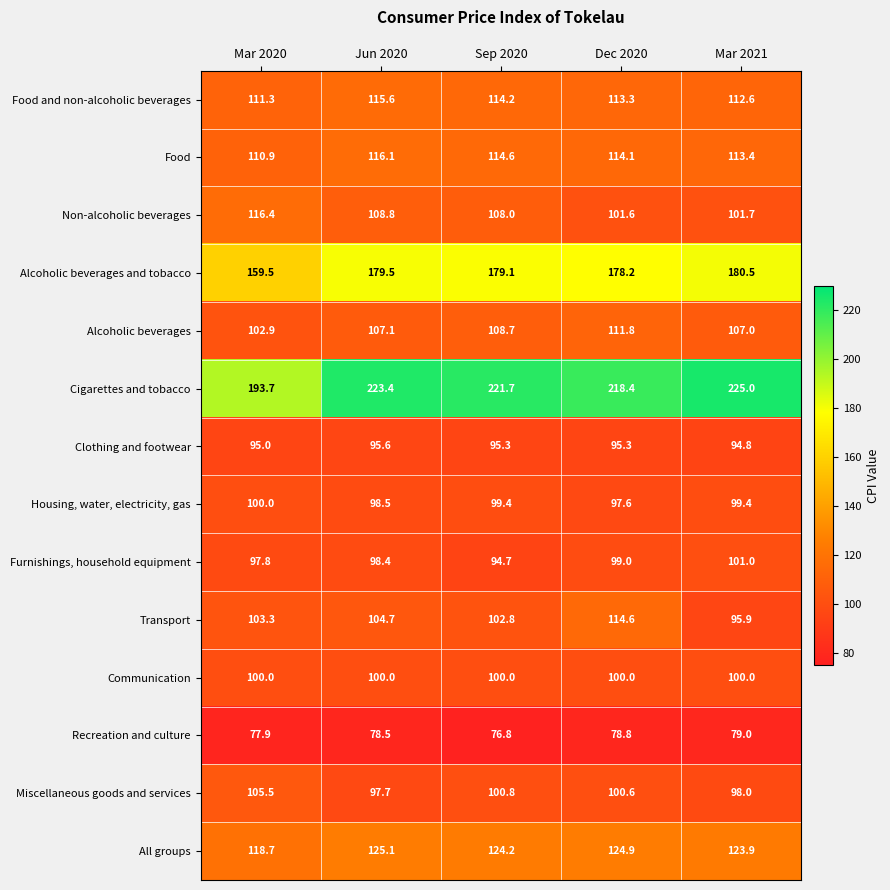

The value of Housing, water, electricity, gas at Mar 2020 is 100.0. True or false?

True